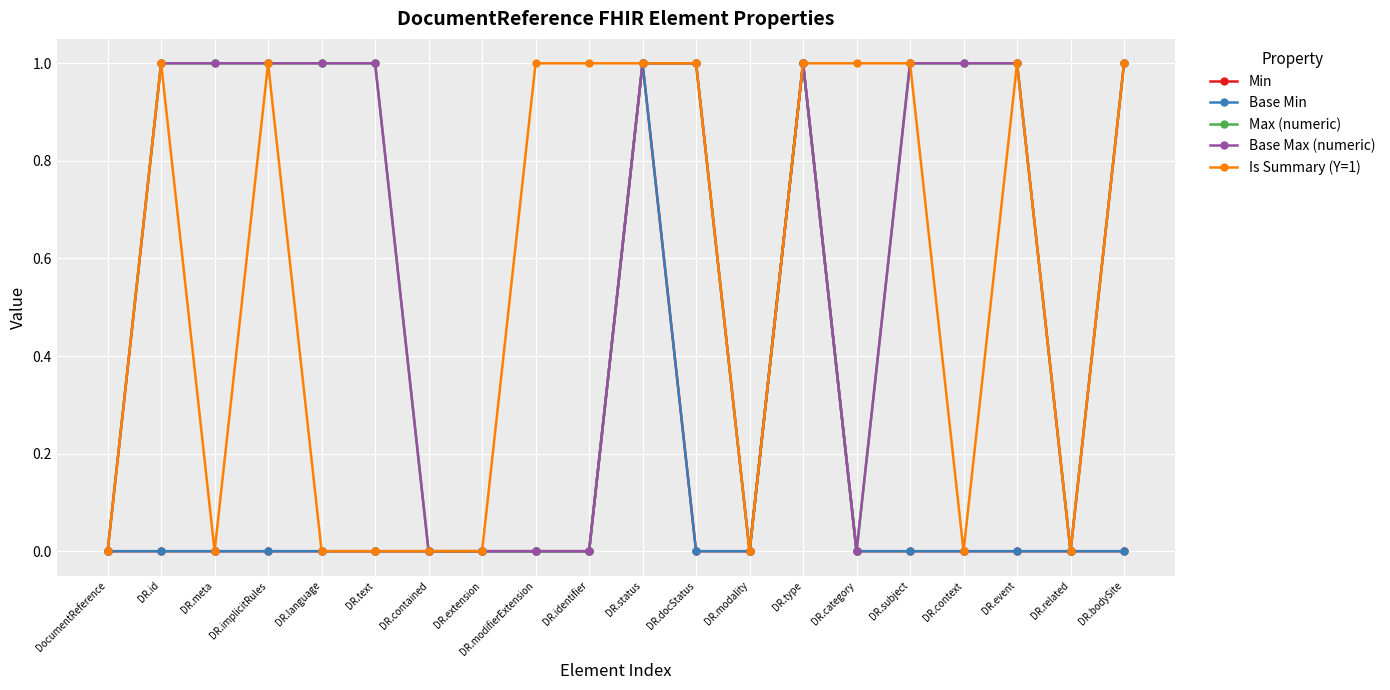

Which category has the highest value across all series?

DR.status